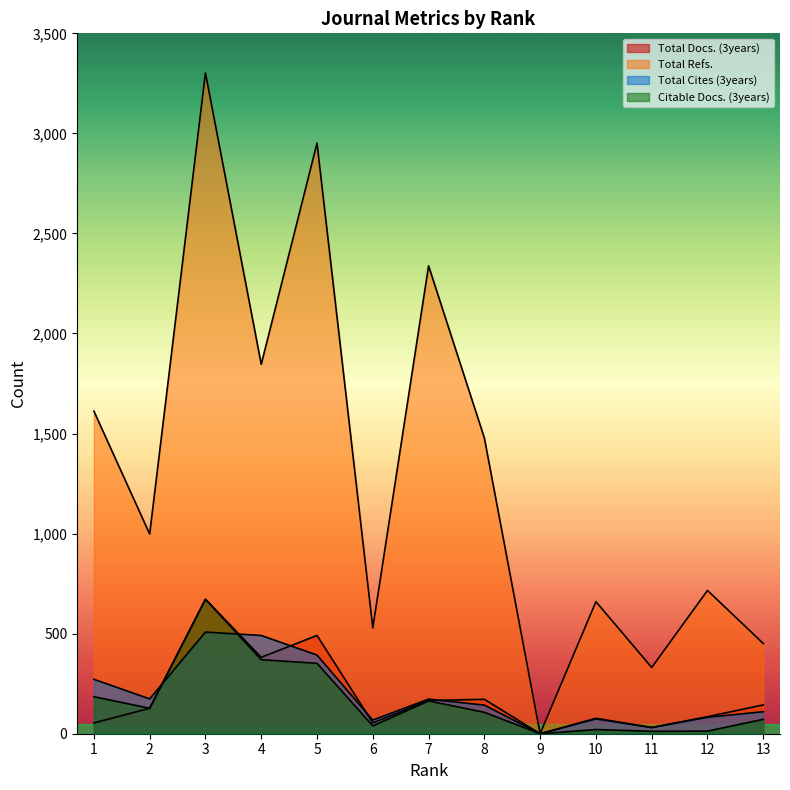

What is the average value of the Total Refs. series?

1324